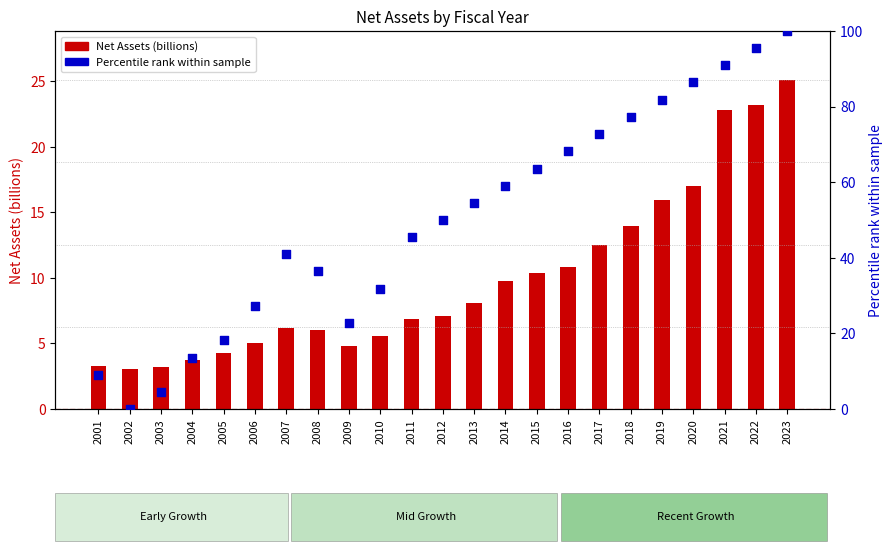

What is the total value across all series at 2006?

32.3